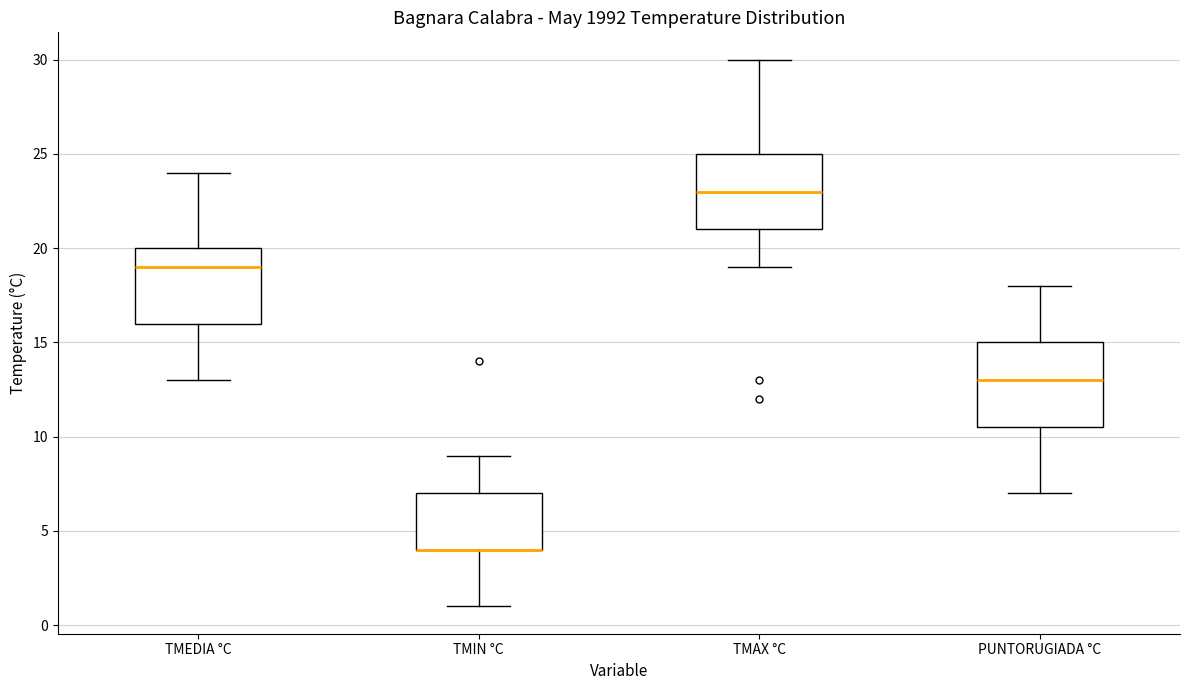

Where does the lower whisker of the box for TMIN °C end on the y-axis? The values are not printed on the chart, so give them approximately, as read against the axis.

1.0